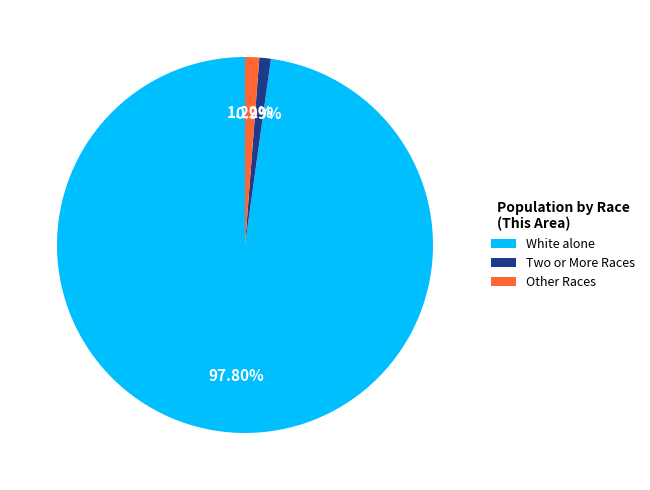

Which slice is the largest?

White alone